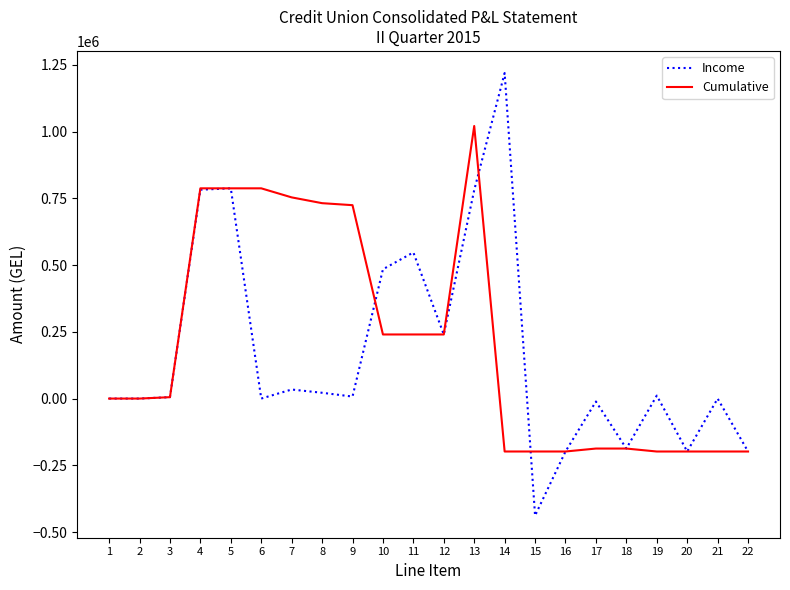

Rank the series by their maximum value, from highest to lowest.

Income, Cumulative